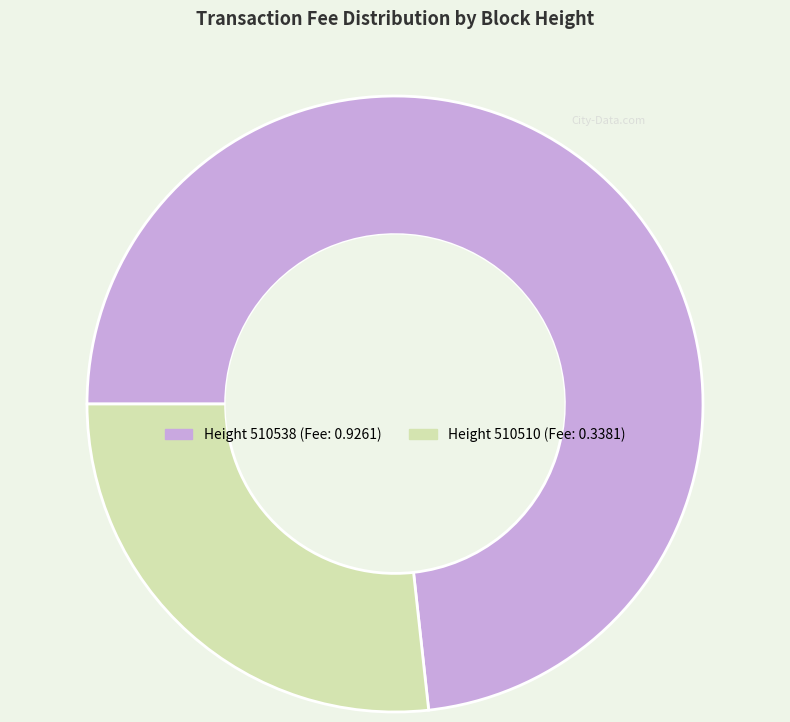

Is there any slice that represents more than half of the pie?

Yes